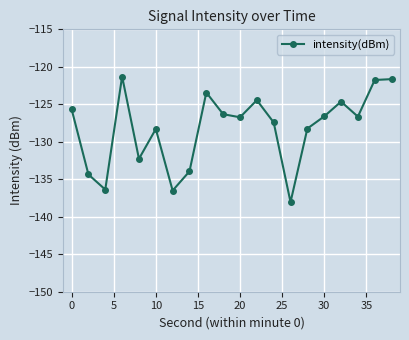

How many values exceed -126?

7